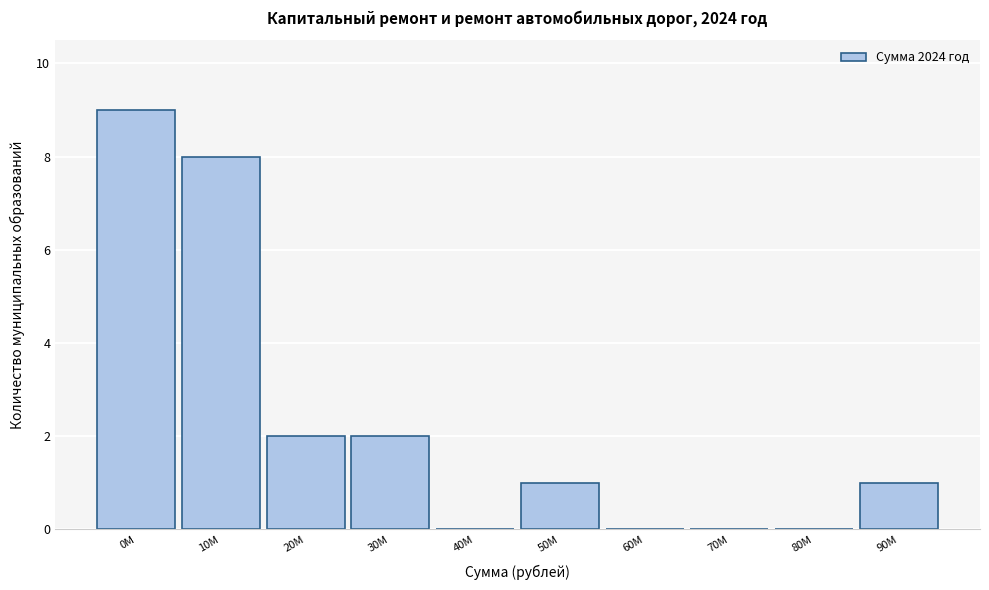

Reading right to left, extract all data points from this chart.

90M=1	80M=0	70M=0	60M=0	50M=1	40M=0	30M=2	20M=2	10M=8	0M=9